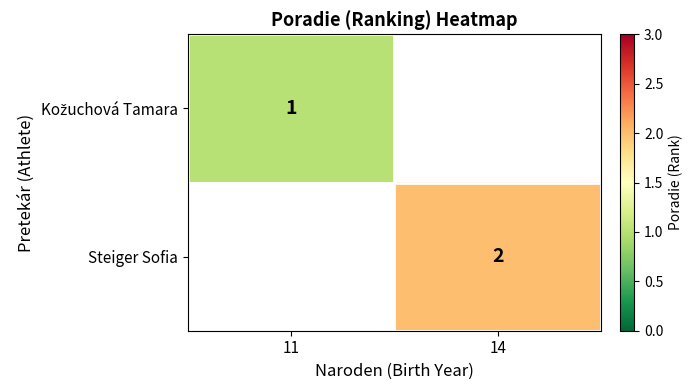

Which category has the highest value across all series?

14